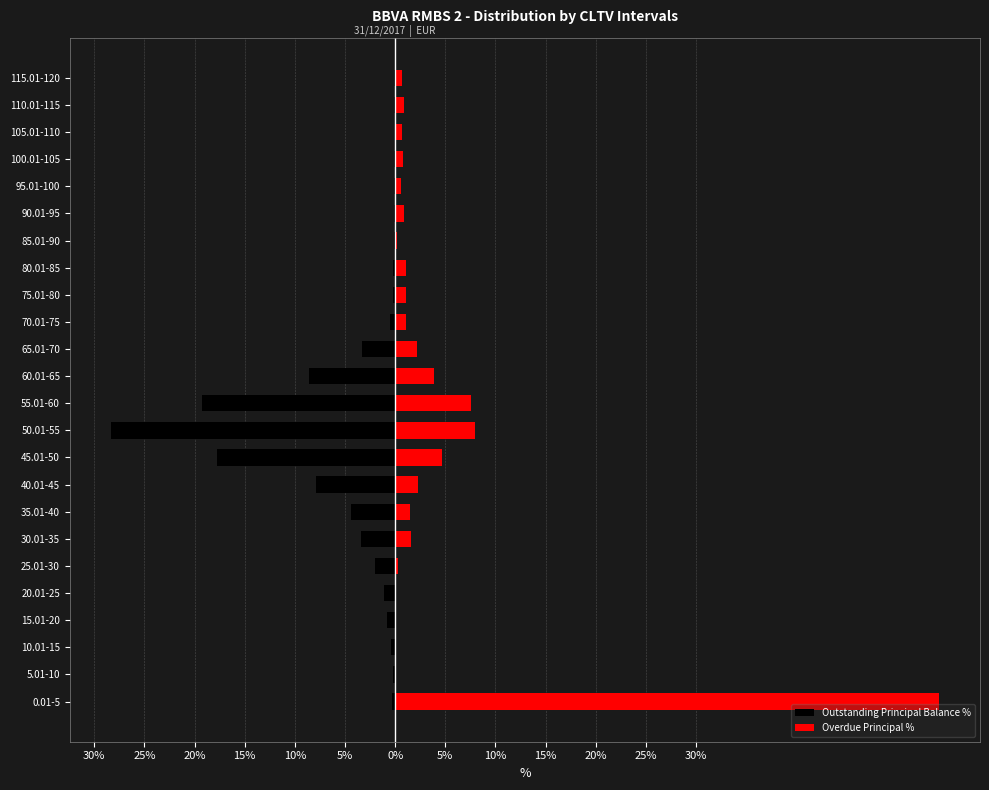

What is the maximum value for Overdue Principal %?

54.2